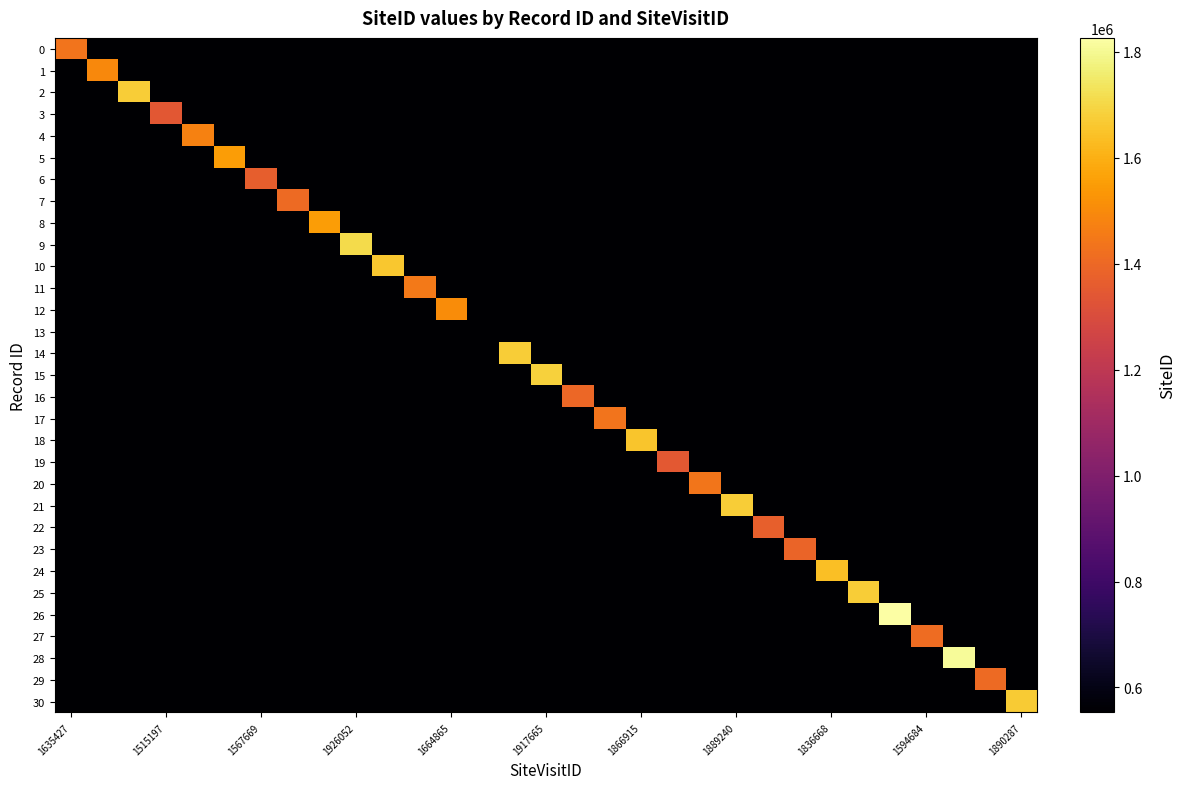

List the series in order of their peak value, highest first.

26, 28, 9, 15, 2, 21, 25, 14, 30, 10, 18, 24, 5, 8, 12, 1, 4, 11, 20, 17, 0, 27, 7, 29, 16, 23, 22, 6, 19, 3, 13